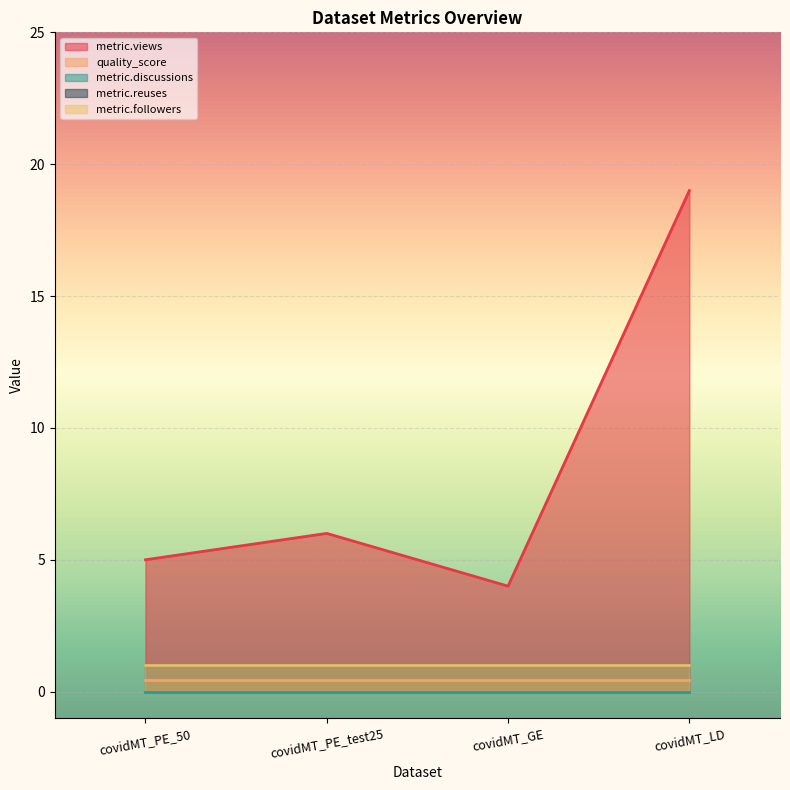

Reading right to left, transcribe all the data shown in this chart.

metric.views: covidMT_LD=19.0	covidMT_GE=4.0	covidMT_PE_test25=6.0	covidMT_PE_50=5.0
quality_score: covidMT_LD=0.4	covidMT_GE=0.4	covidMT_PE_test25=0.4	covidMT_PE_50=0.4
metric.discussions: covidMT_LD=0.0	covidMT_GE=0.0	covidMT_PE_test25=0.0	covidMT_PE_50=0.0
metric.reuses: covidMT_LD=1.0	covidMT_GE=1.0	covidMT_PE_test25=1.0	covidMT_PE_50=1.0
metric.followers: covidMT_LD=1.0	covidMT_GE=1.0	covidMT_PE_test25=1.0	covidMT_PE_50=1.0